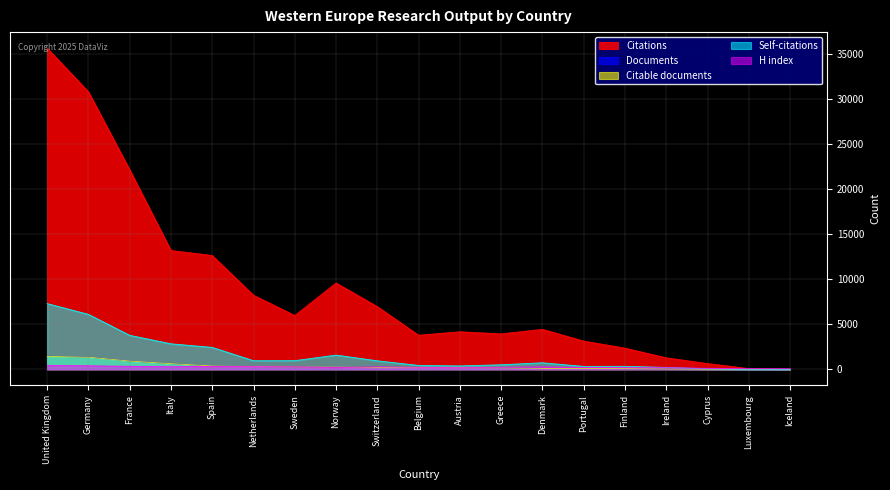

What is the total value across all series at Spain?

16130